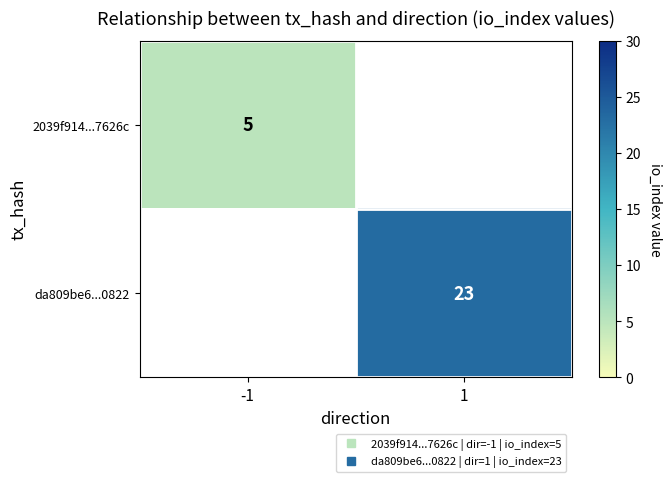

At how many categories does at least one series exceed 14?

1